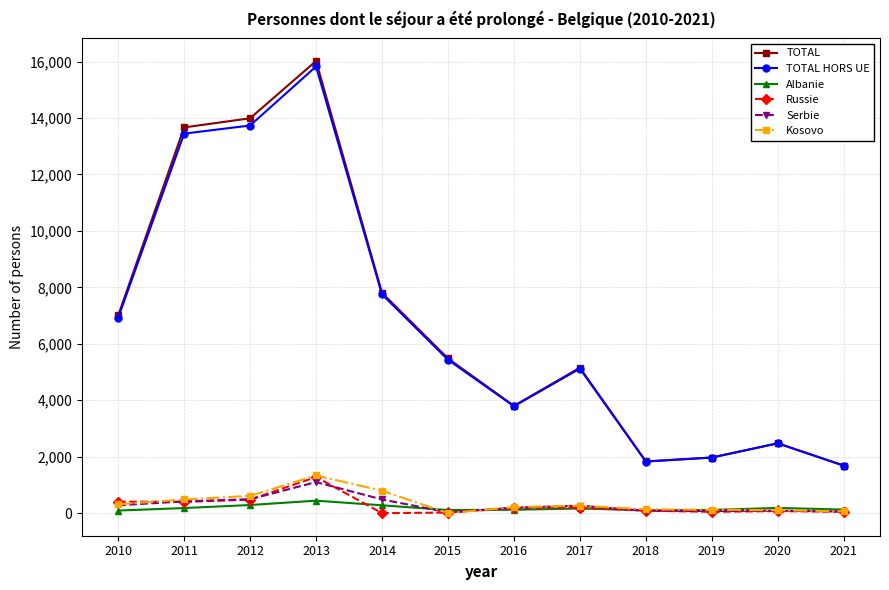

What is the sum of the Kosovo values at 2016 and 2010?

523